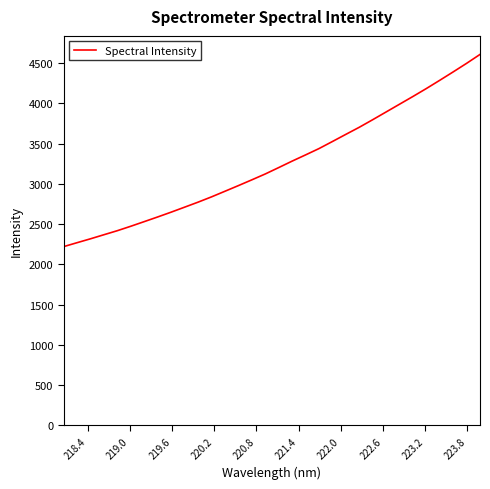

What is the difference between the maximum and minimum values?

2388.9